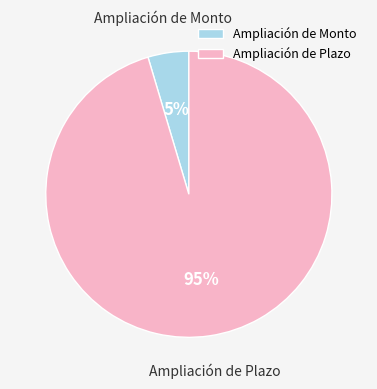

To the nearest percent, what is the average slice percentage?

50%